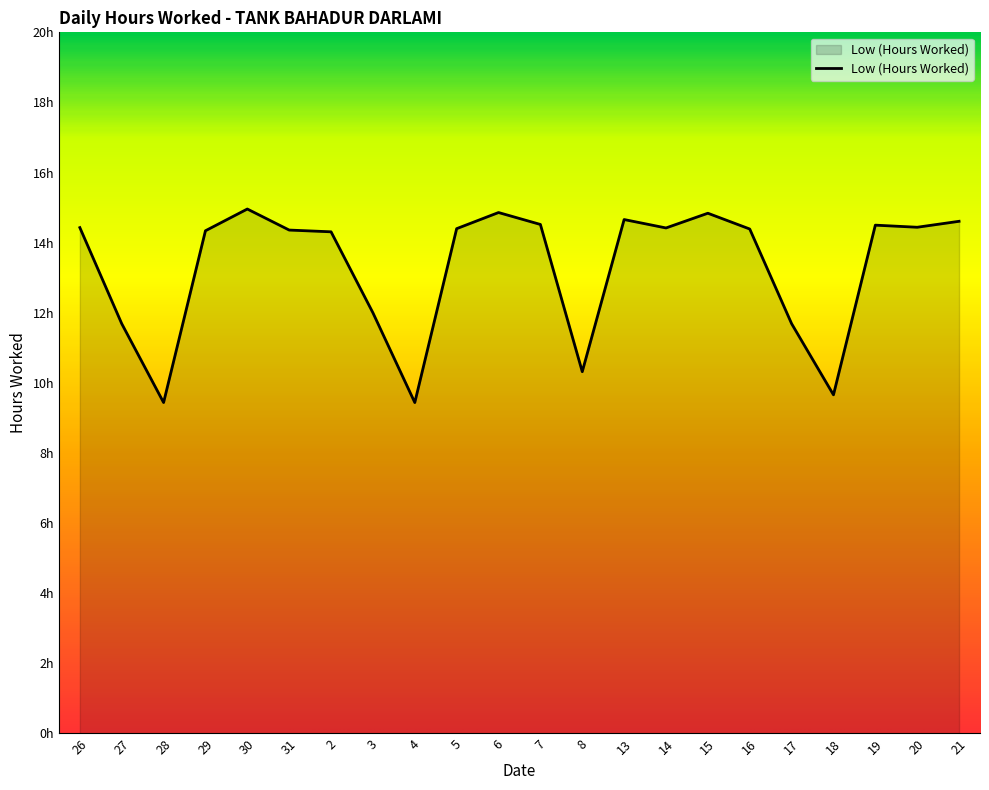

The chart shows a value of 8.8 at 15. True or false?

False